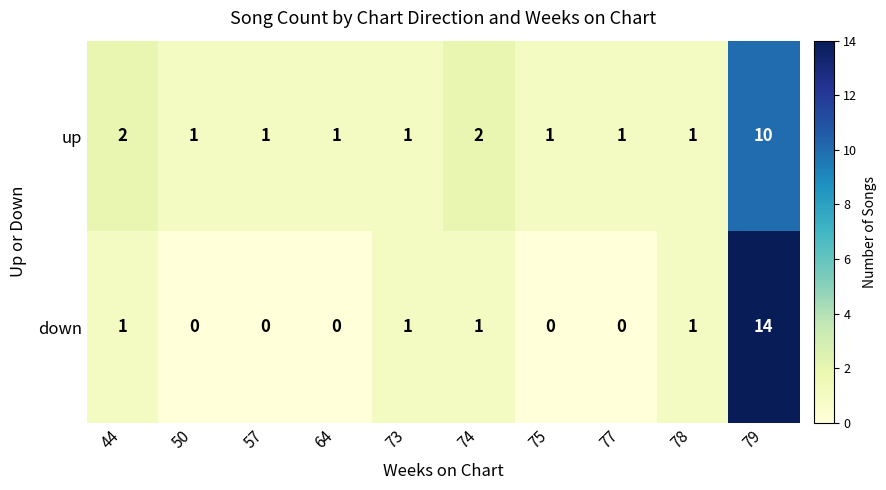

Which series has the largest total across all categories?

up